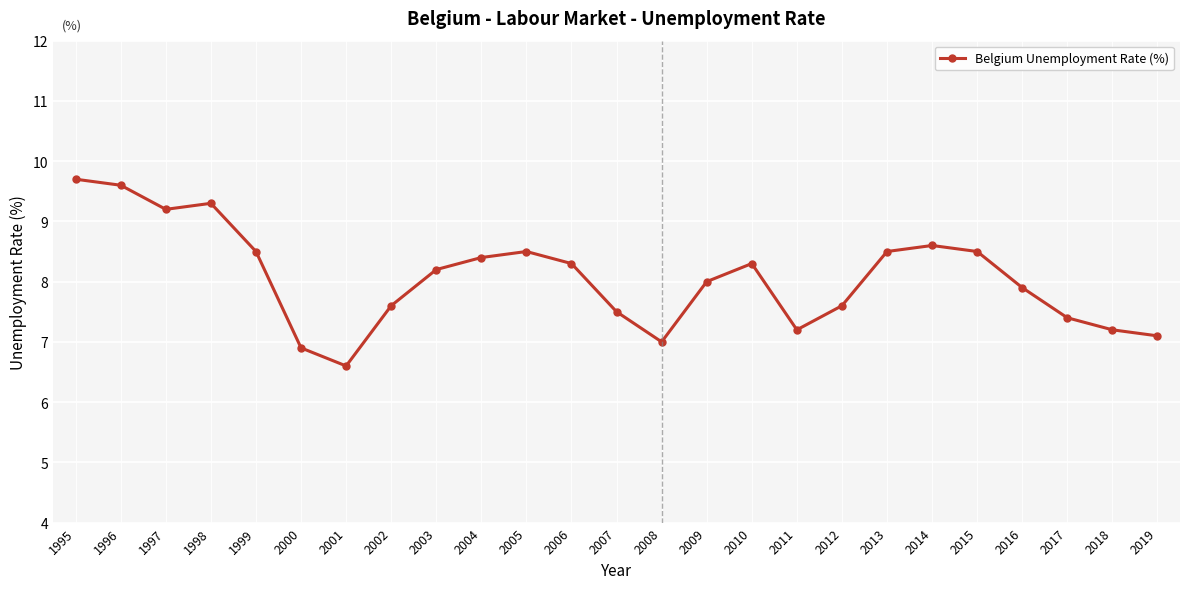

Where is the first local minimum?

1997